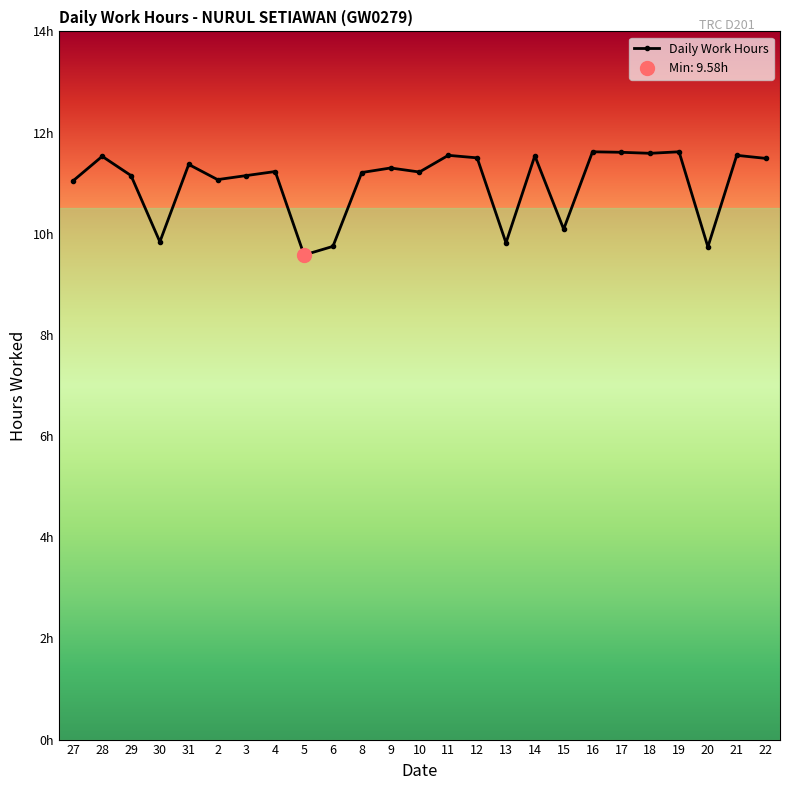

How many points are lower than both their immediate neighbors (excluding endpoints)?

8